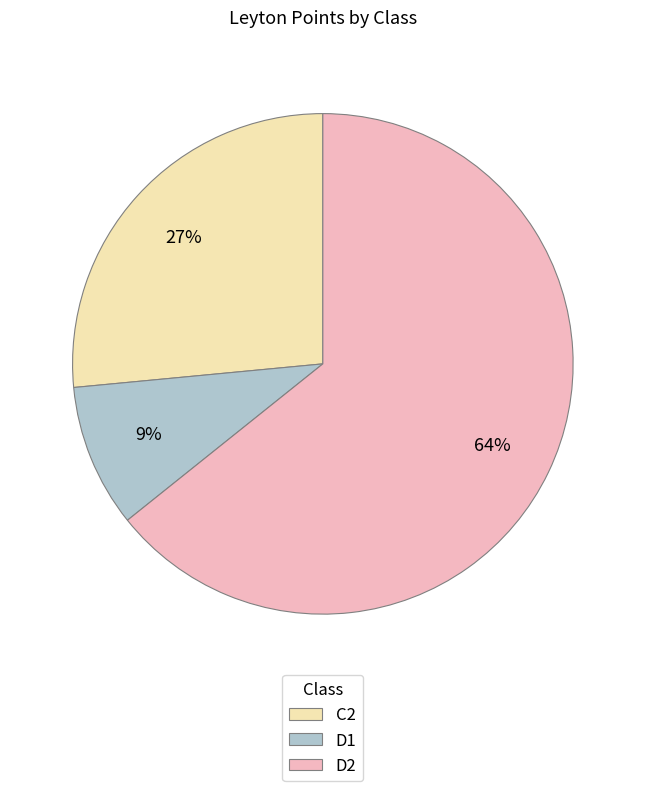

Which category has the biggest portion of the pie?

D2